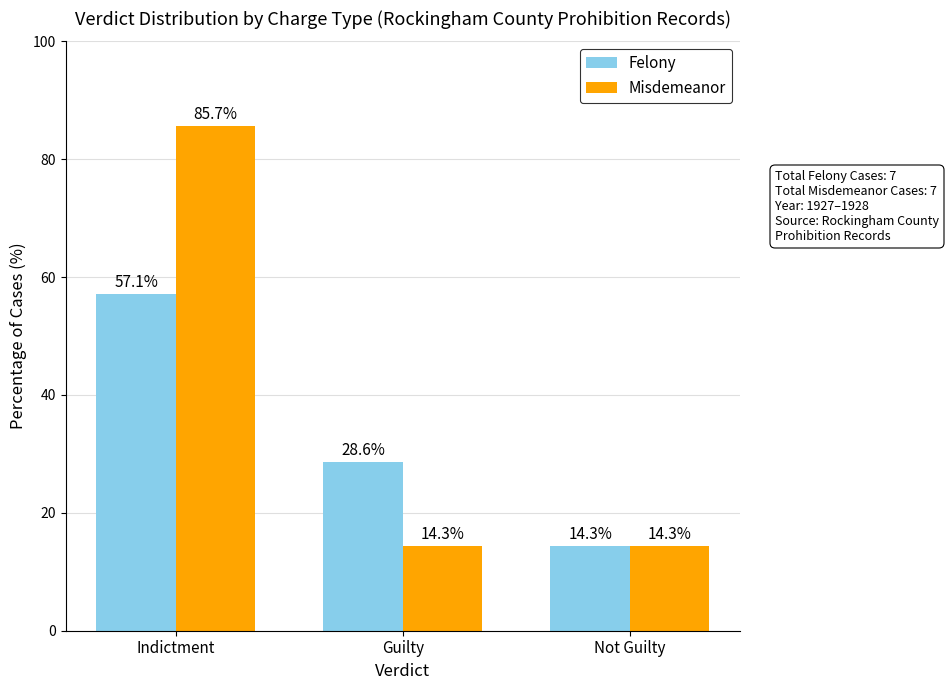

What is the smallest value displayed?

14.3